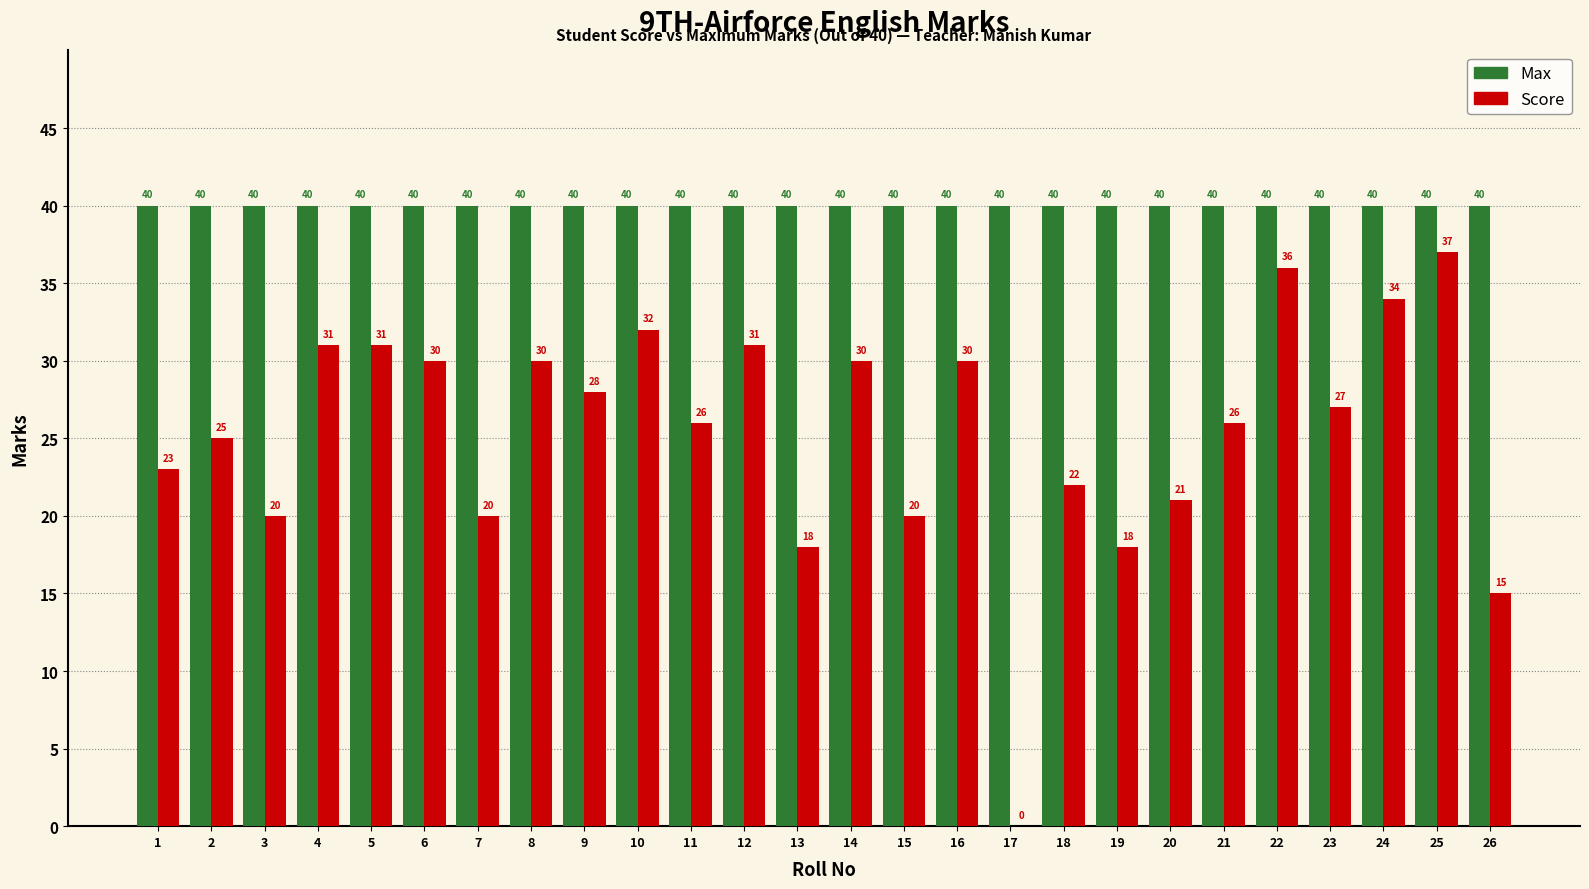

Which series changed the most between 12 and 26?

Score